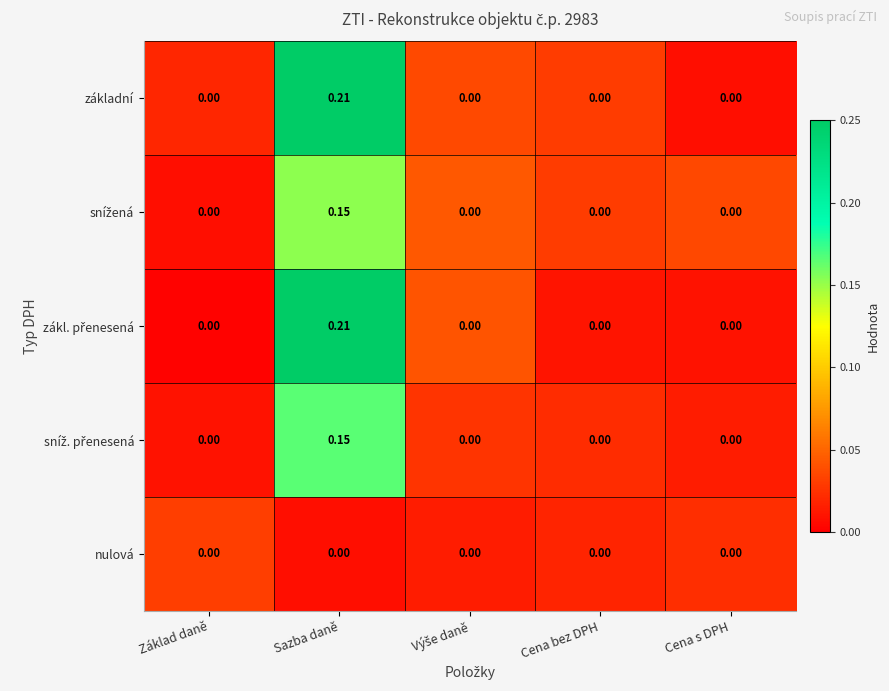

Which label corresponds to the largest value in the chart?

Sazba daně